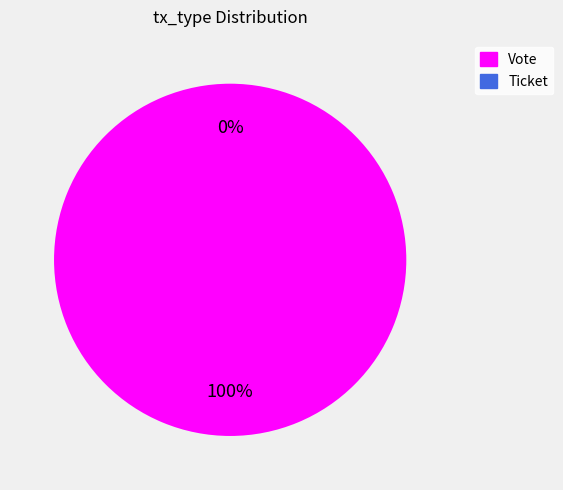

To the nearest percent, what is the difference between the Vote and Ticket slice percentages?

100%